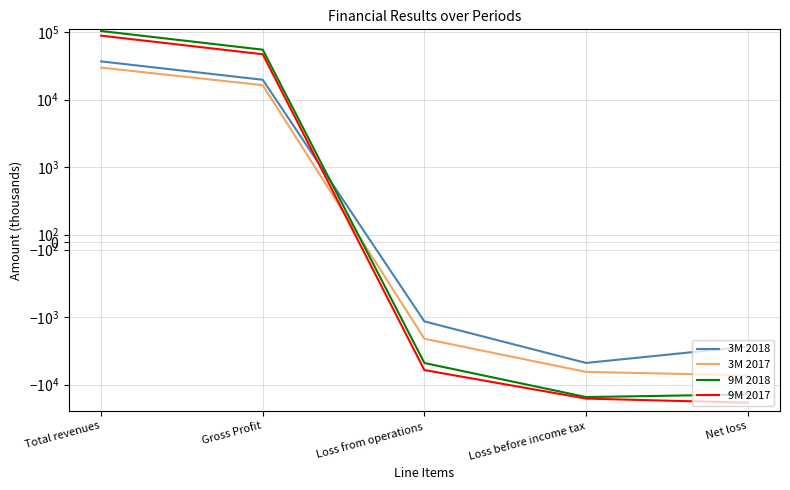

What position from the right is Gross Profit?

4